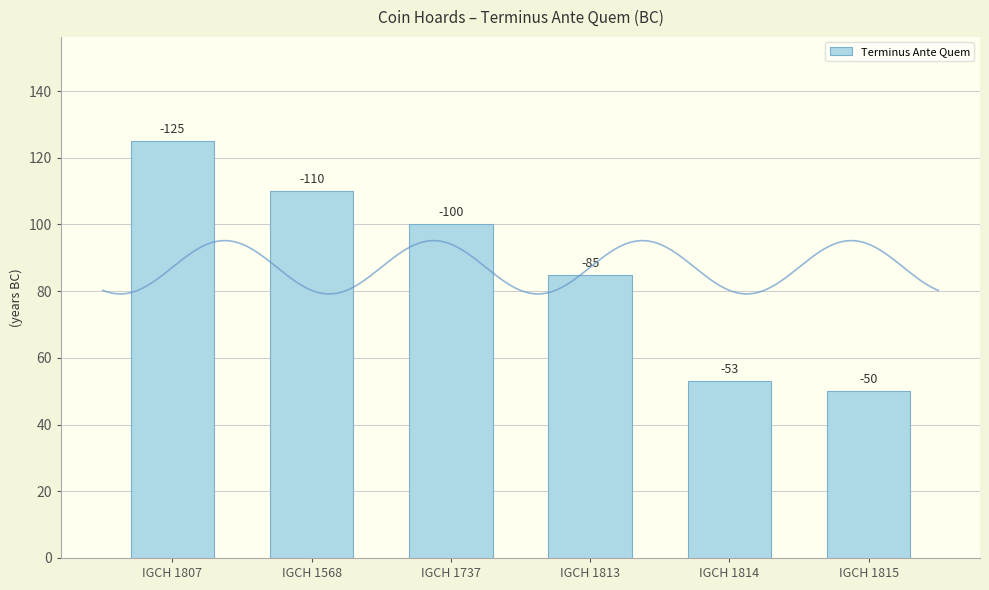

What is the minimum value shown in the chart?

50